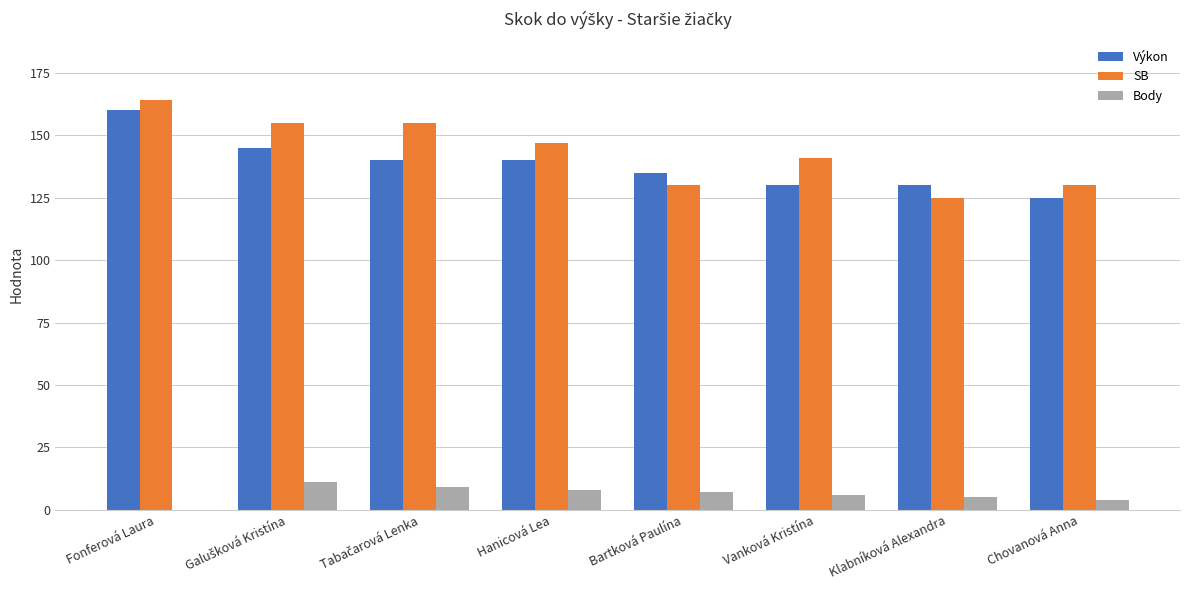

What is the maximum value for Body?

11